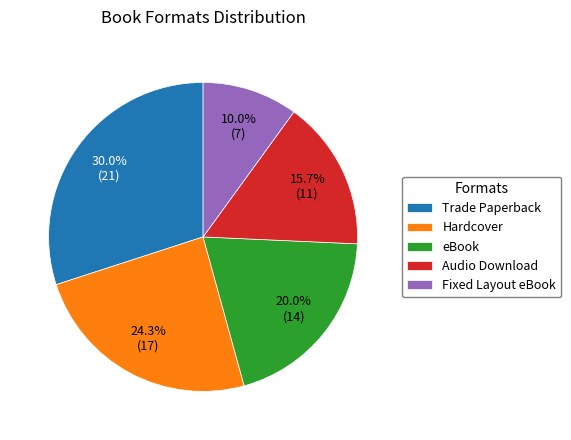

Which category has the smallest portion of the pie?

Fixed Layout eBook